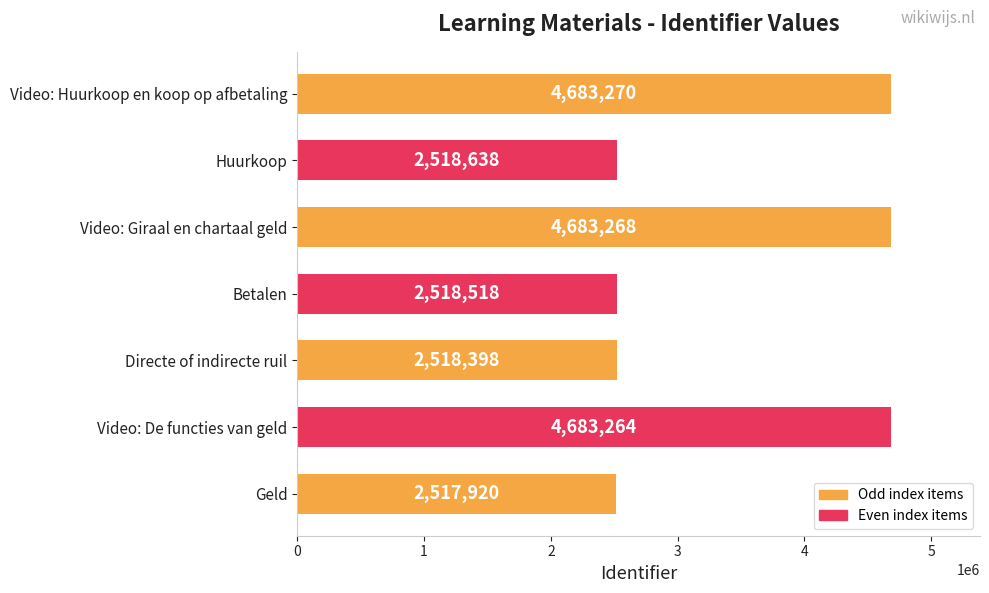

What is the sum of all values?

24123276